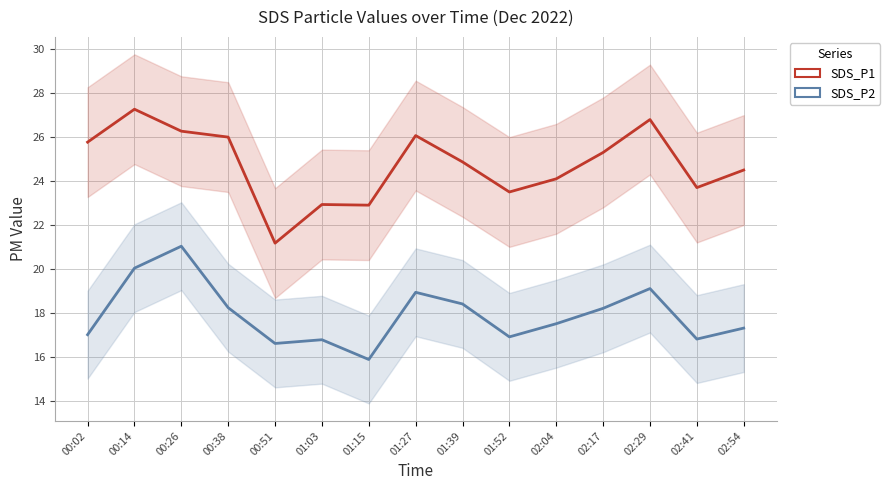

At 01:15, list the series in order from smallest to largest.

SDS_P2, SDS_P1